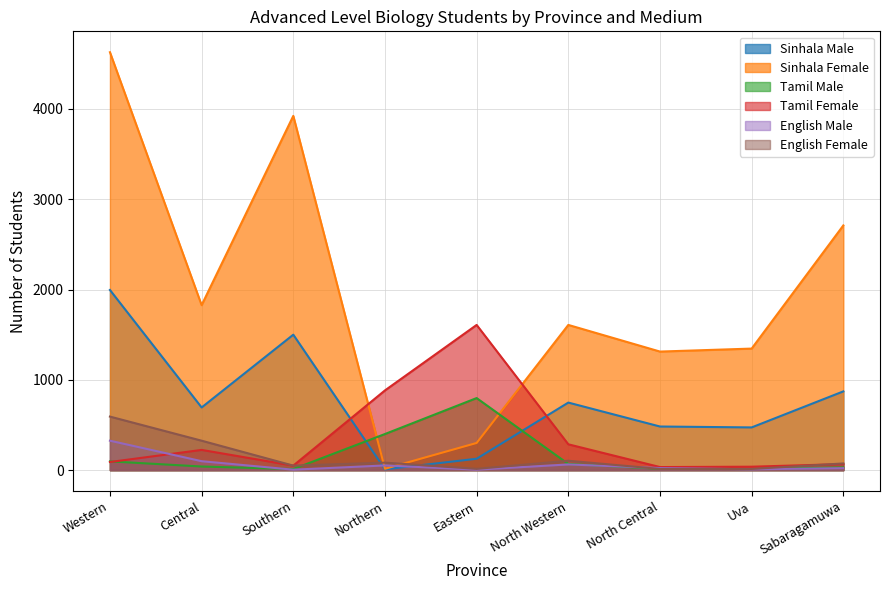

The Sinhala Male series shows 359 at Central. True or false?

False